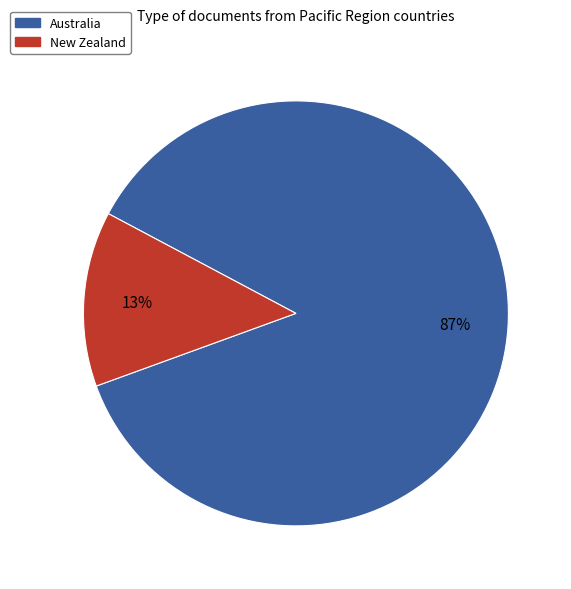

Between New Zealand and Australia, which is larger?

Australia